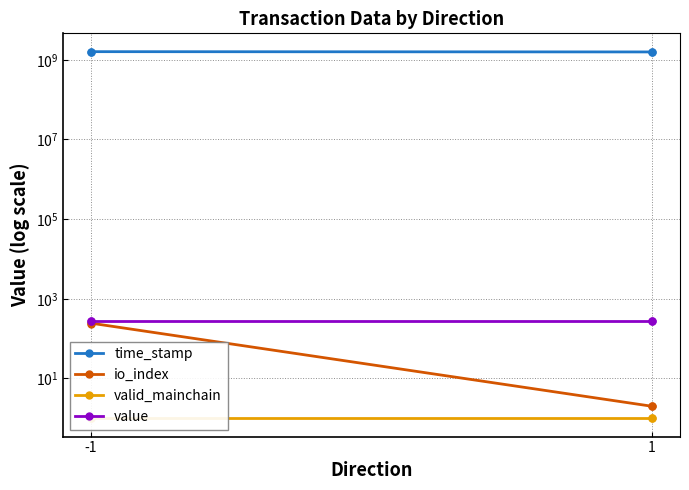

Which series has the largest total across all categories?

time_stamp